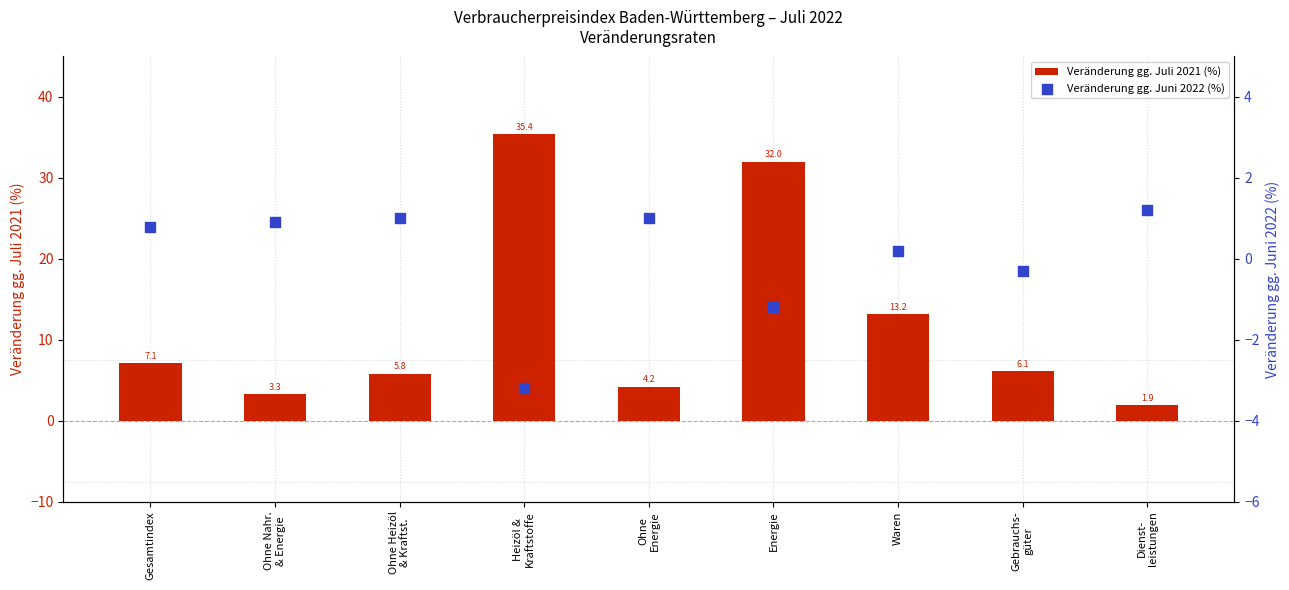

Is the value of Veränderung gg. Juni 2022 (%) at Gesamtindex greater than the value of Veränderung gg. Juli 2021 (%) at Gebrauchs-
güter?

No